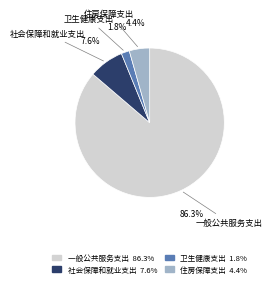

What is the ratio of the value at 社会保障和就业支出 to the value at 一般公共服务支出?

0.1